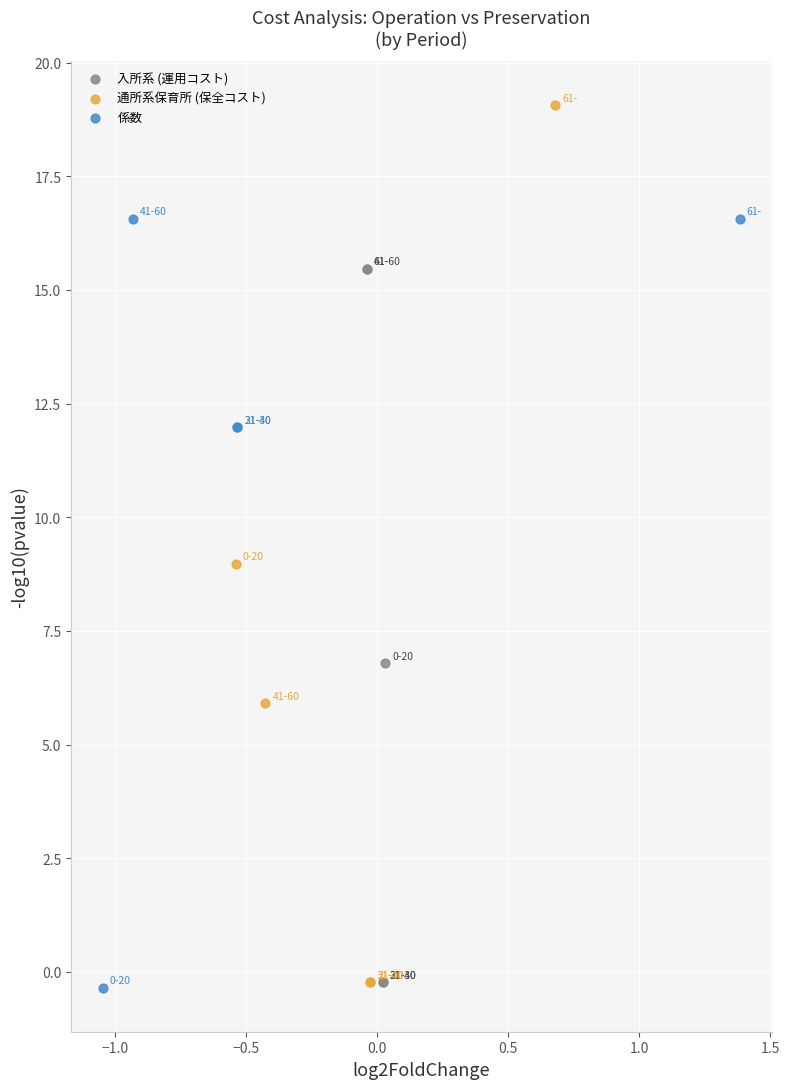

Which series has the largest Y range (max minus min)?

通所系保育所 (保全コスト)